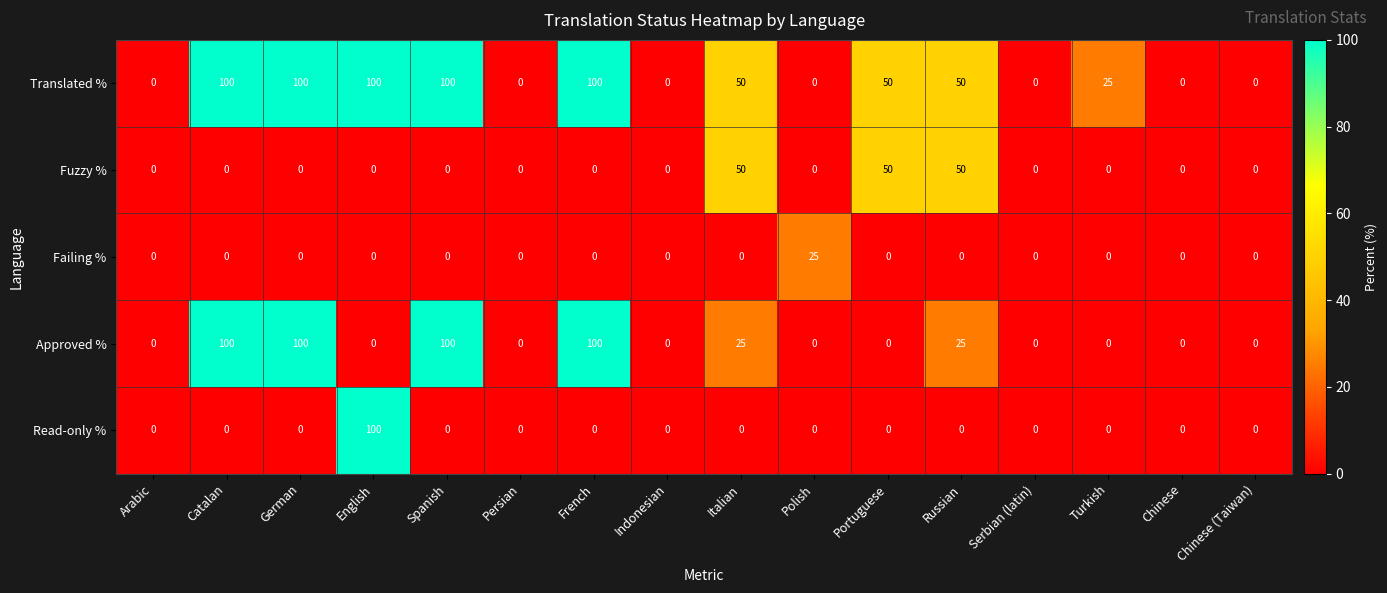

Count the number of categories in the chart.

16